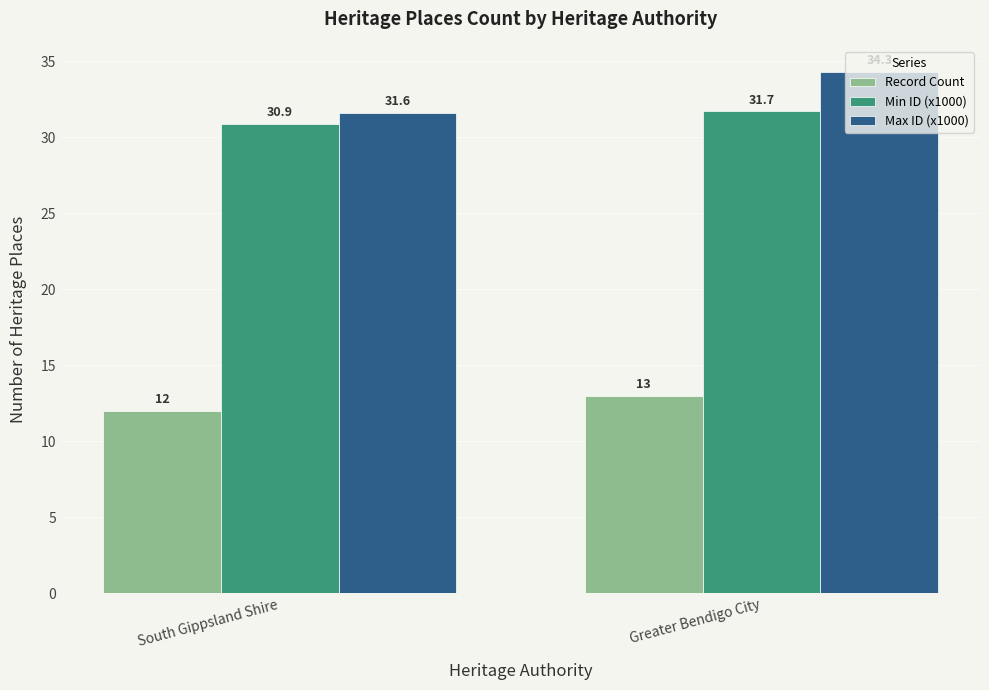

What value does the Record Count series have at South Gippsland Shire?

12.0